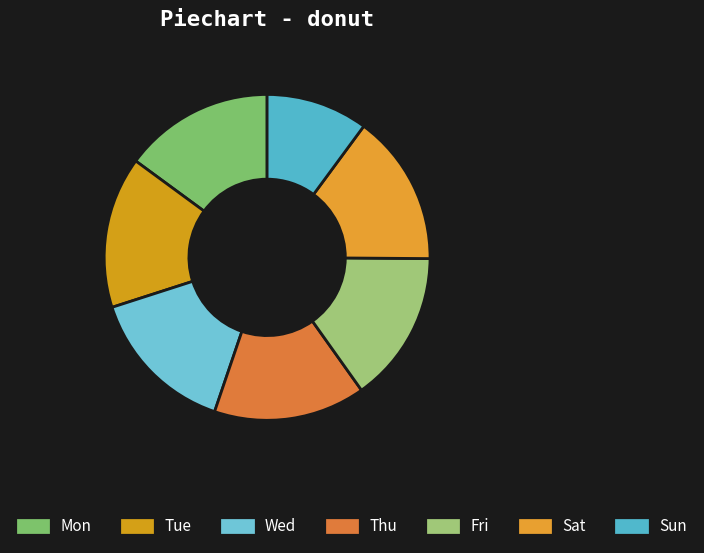

Count the number of slices in the pie.

7